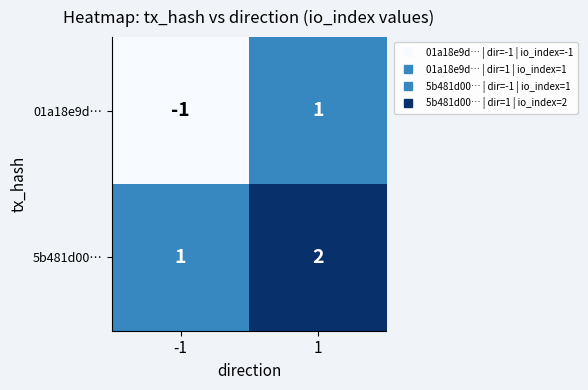

Rank the series by their maximum value, from highest to lowest.

5b481d00…, 01a18e9d…